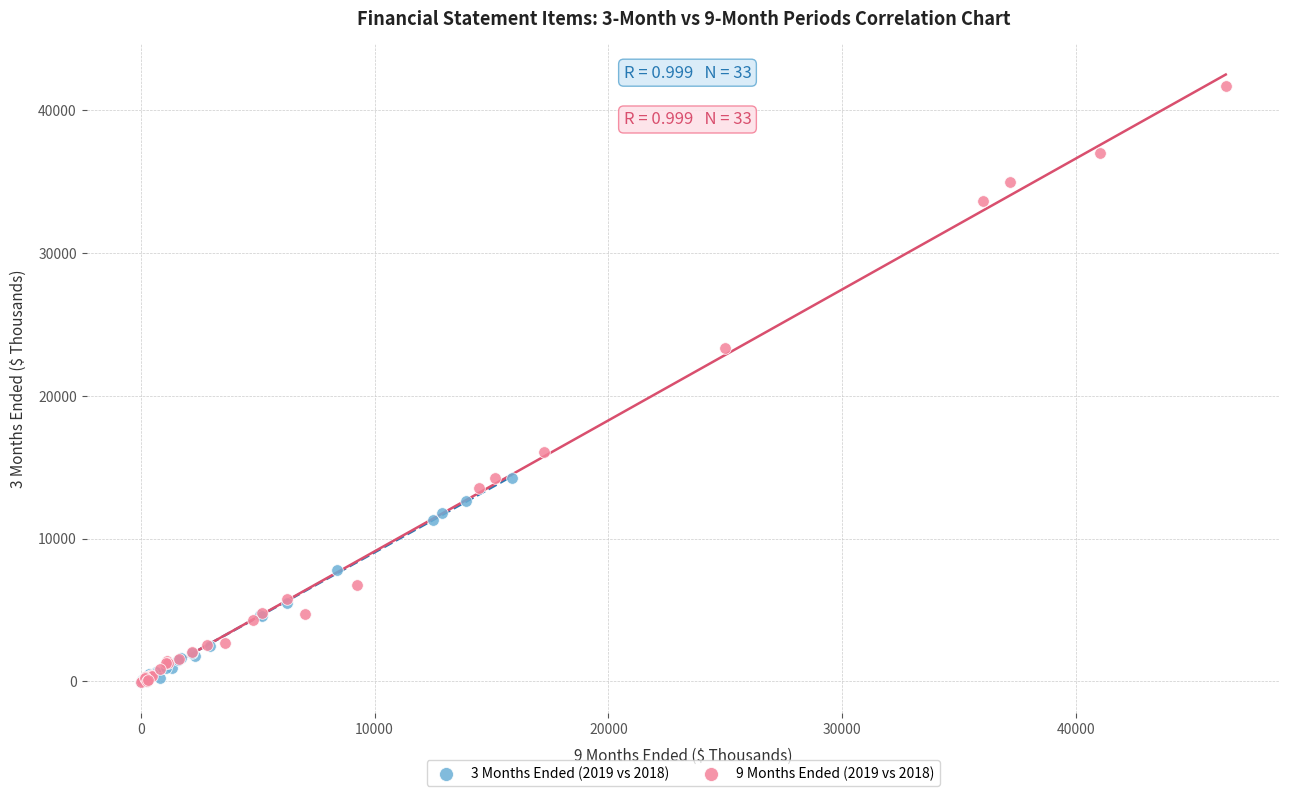

What are all the series names shown in the legend?

3 Months Ended (2019 vs 2018), 9 Months Ended (2019 vs 2018)